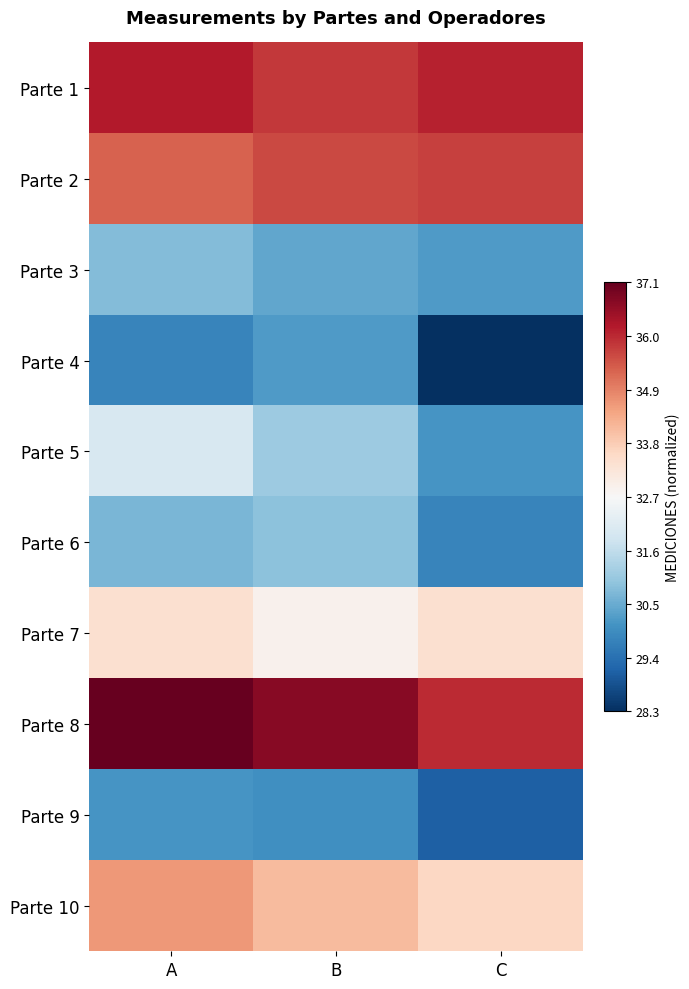

At which category is the sum across all series the highest?

A